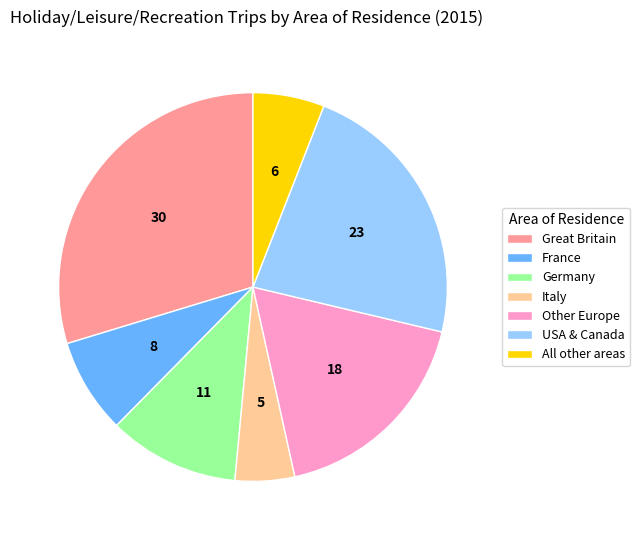

Rank the categories by value from lowest to highest.

Italy, All other areas, France, Germany, Other Europe, USA & Canada, Great Britain